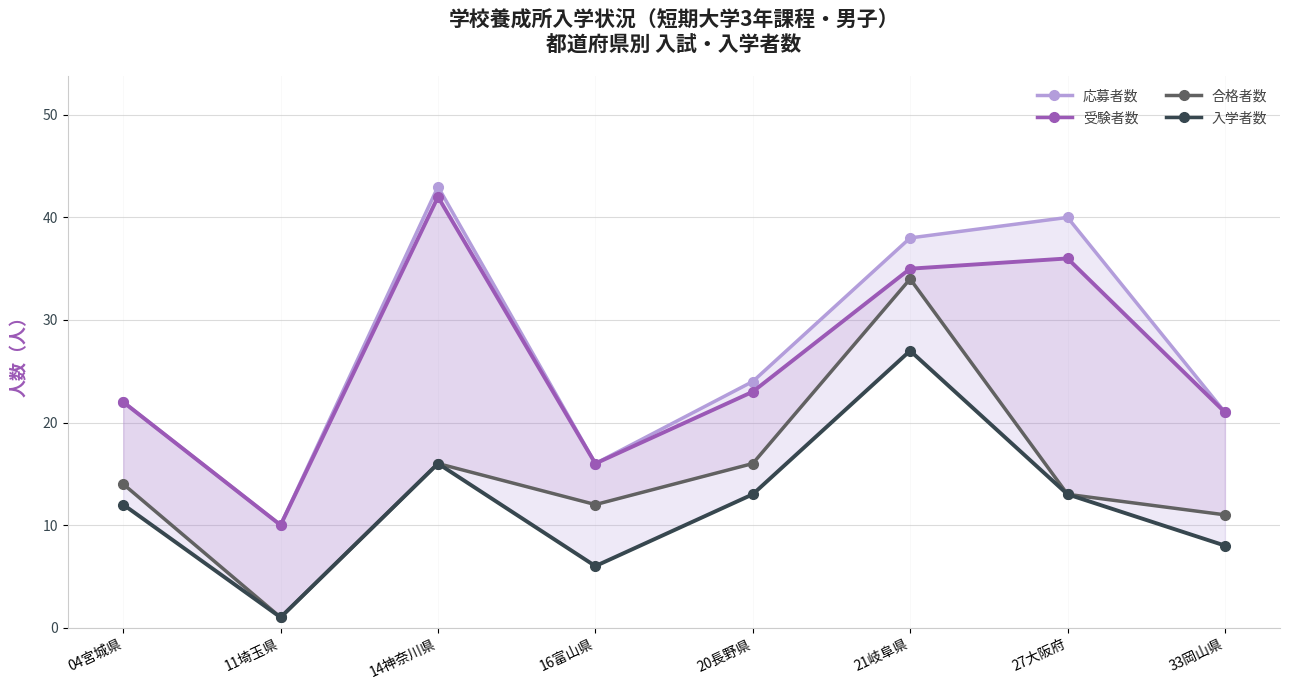

How many lines are shown in the chart?

4